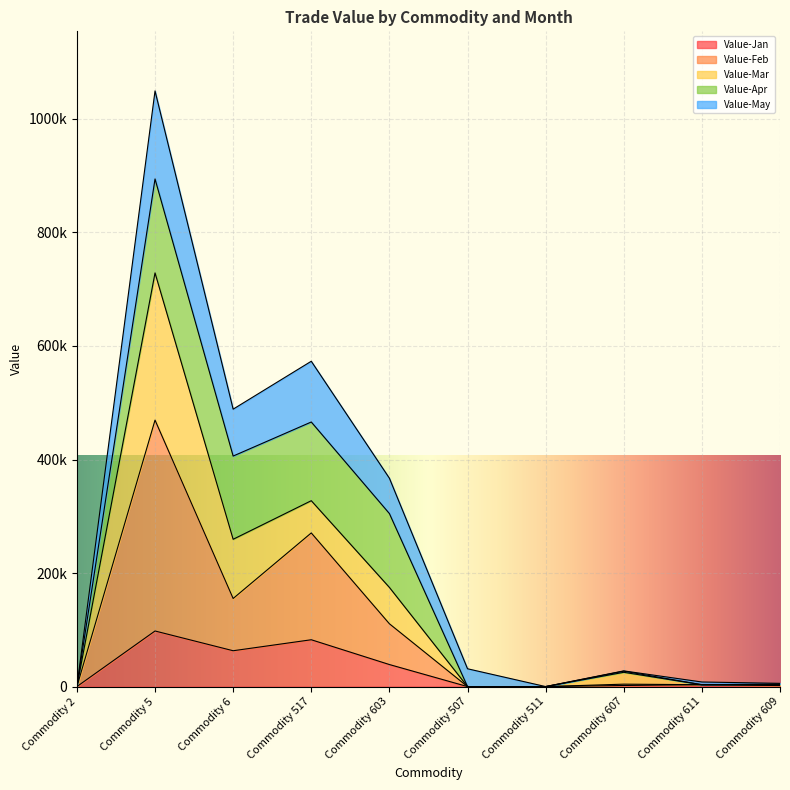

At which category does the chart reach its minimum across all series?

Commodity 2